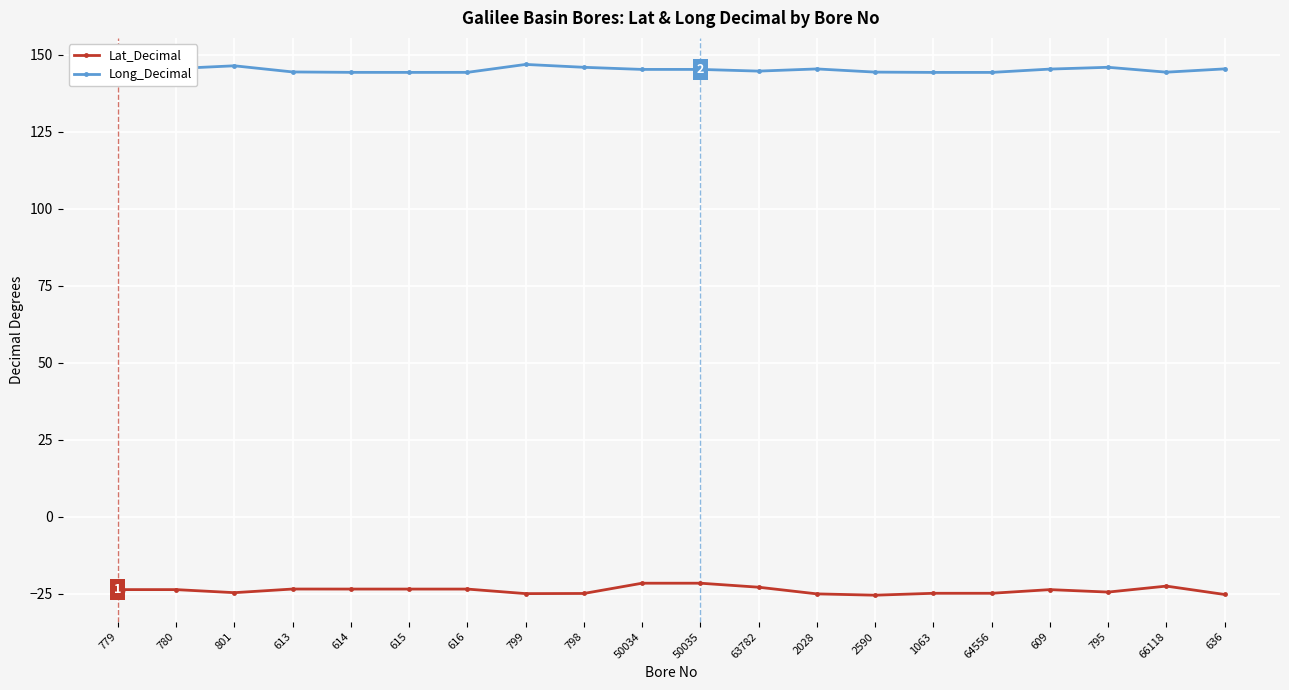

What is the greatest value displayed?

146.8